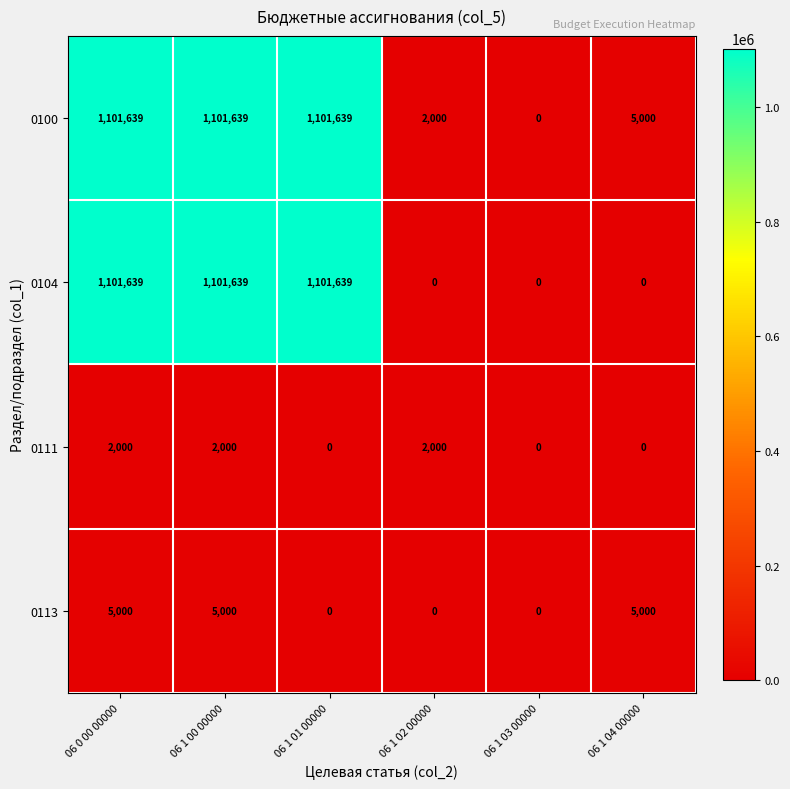

What is the total value across all series at 06 1 02 00000?

4000